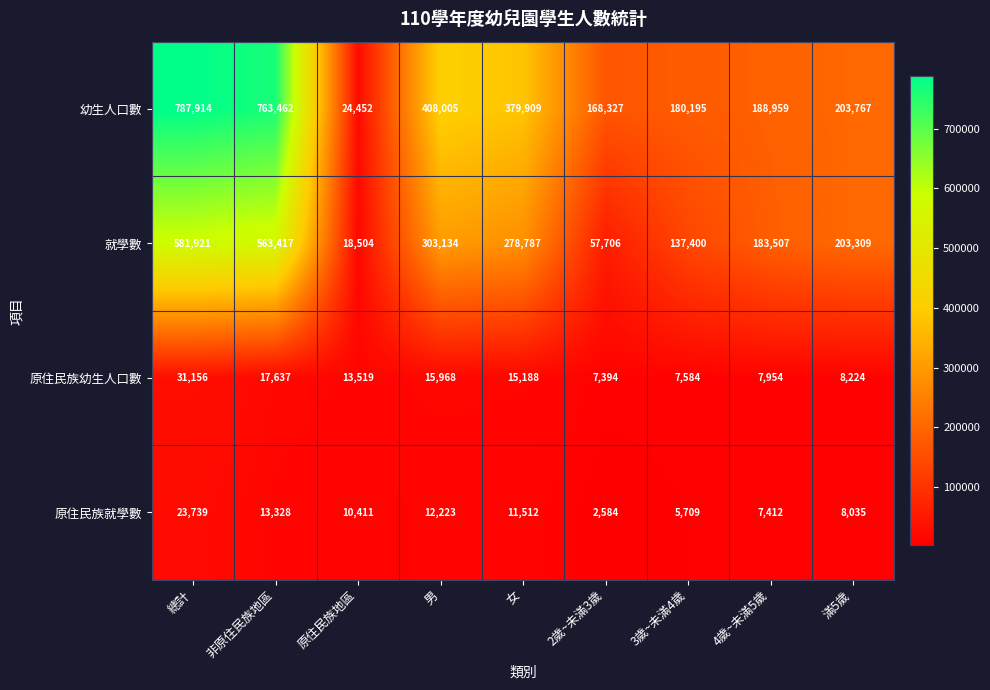

At how many categories does at least one series exceed 463973?

2